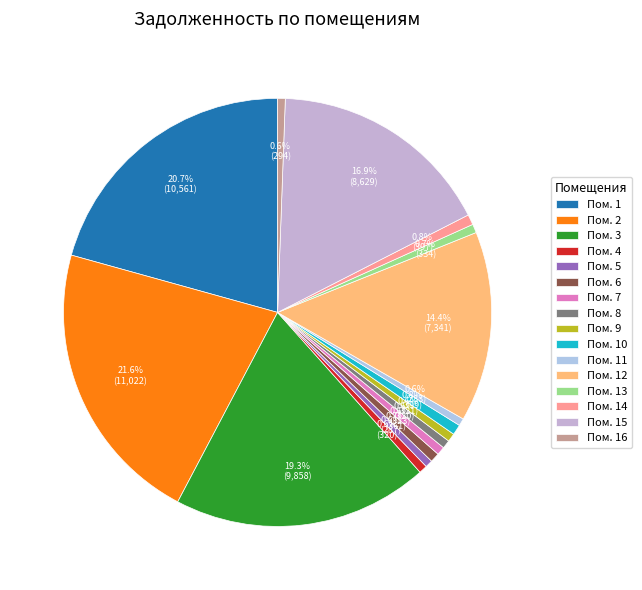

How many segments does this pie chart have?

16